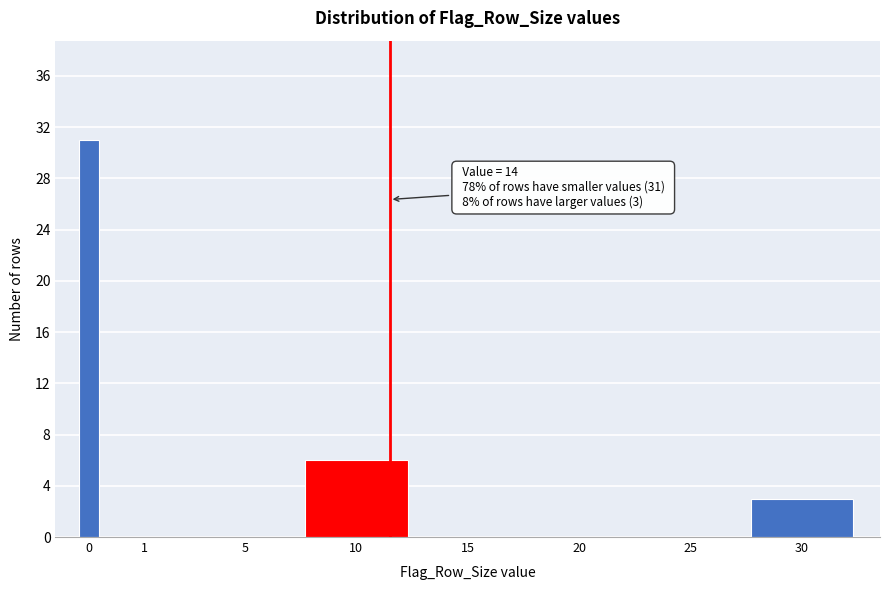

Reading right to left, list all the values displayed in this chart.

30=3	25=0	20=0	15=0	10=6	5=0	1=0	0=31